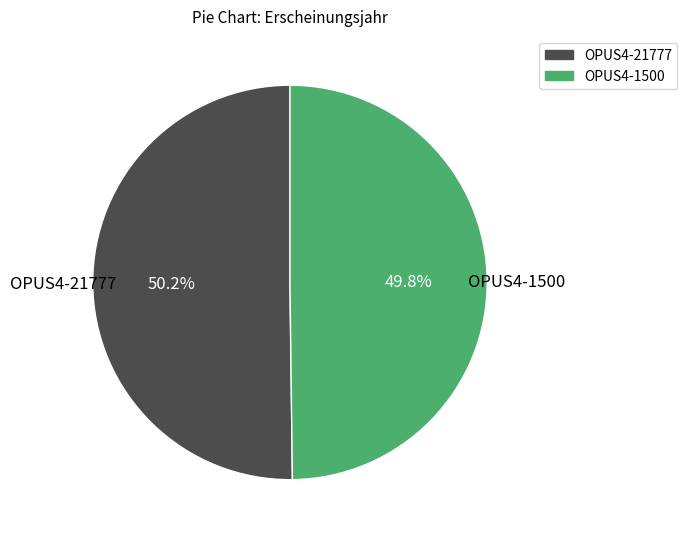

True or false: OPUS4-21777 accounts for 37% of the total.

False